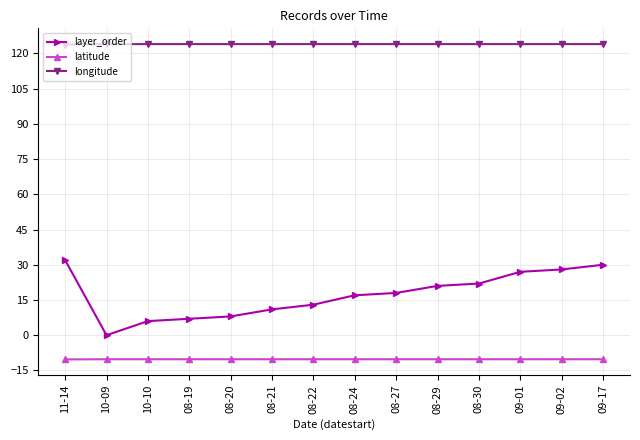

Count the number of categories in the chart.

14